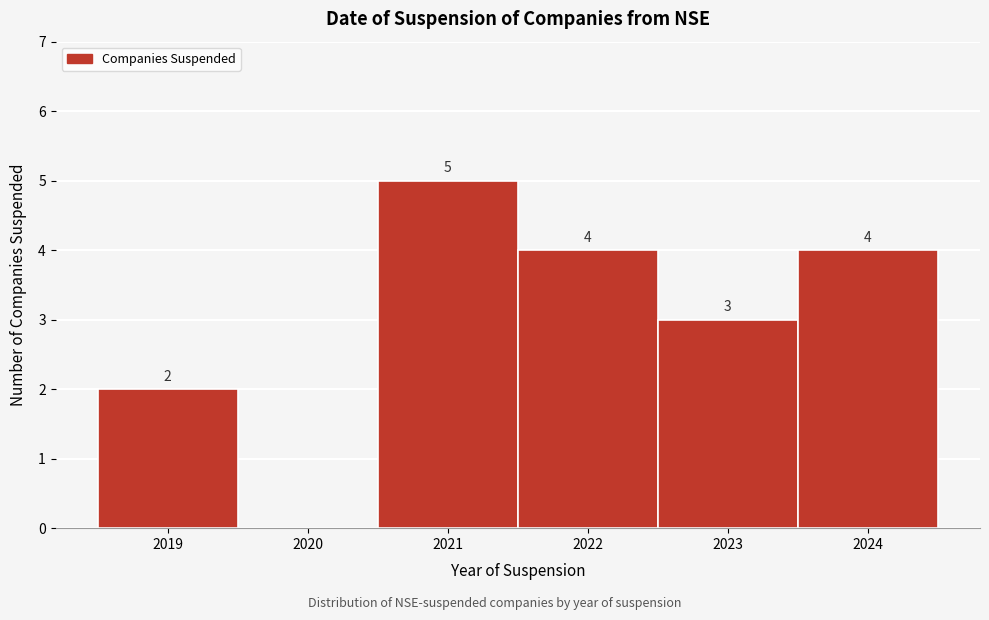

Which range on the x-axis has the tallest bar?

2020.5 to 2021.5